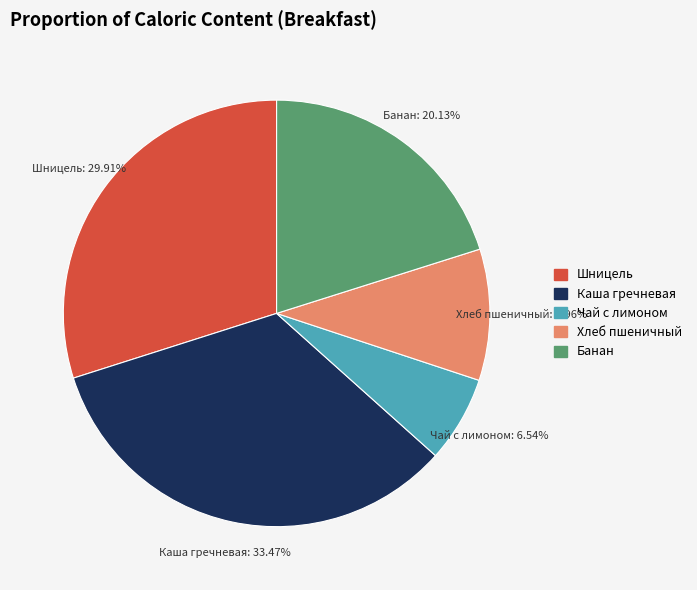

Between Чай с лимоном and Шницель, which is larger?

Шницель